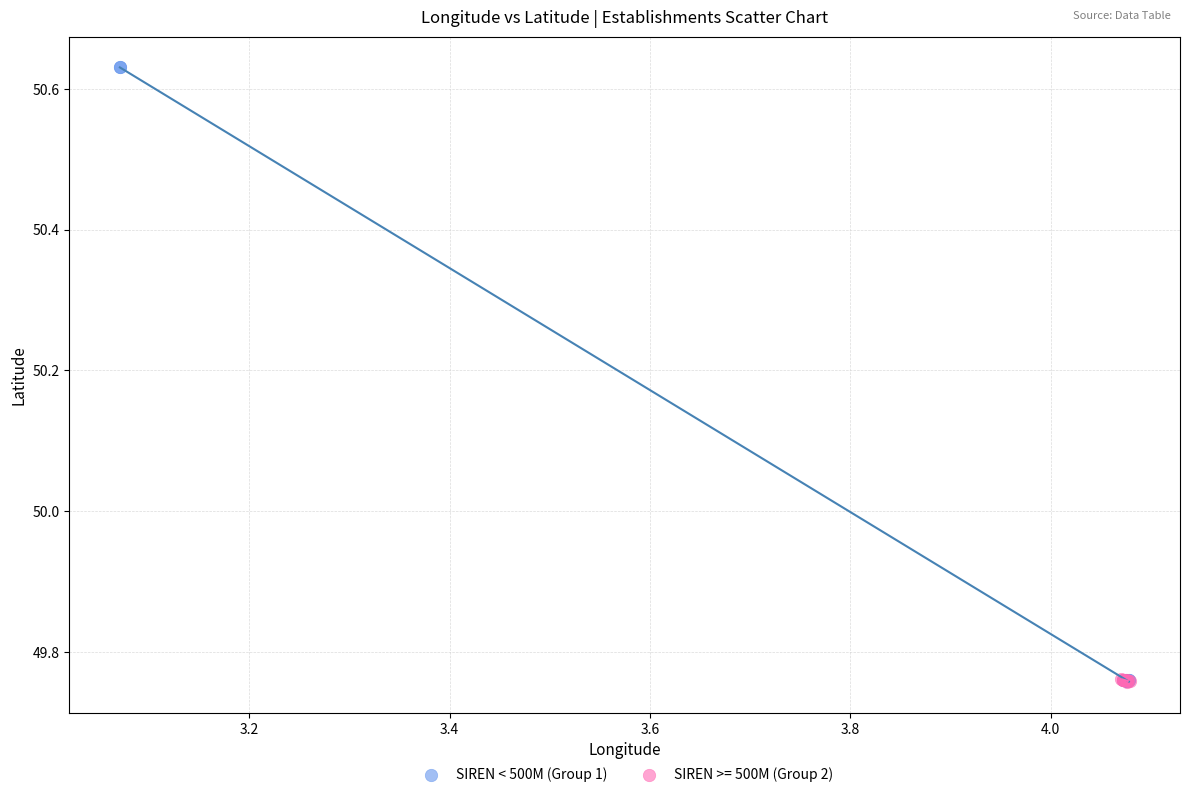

Which series has the widest spread of Y values?

SIREN < 500M (Group 1)